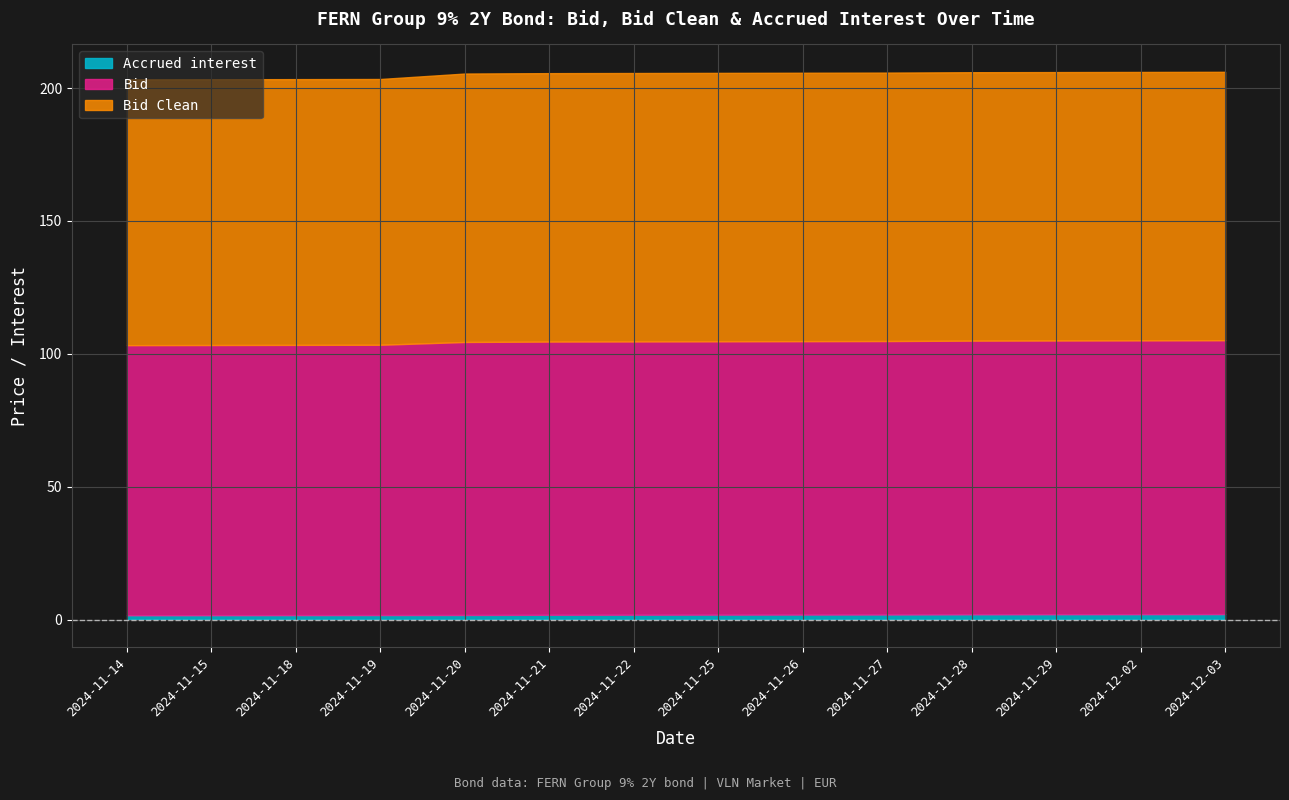

At how many categories does at least one series exceed 38?

14